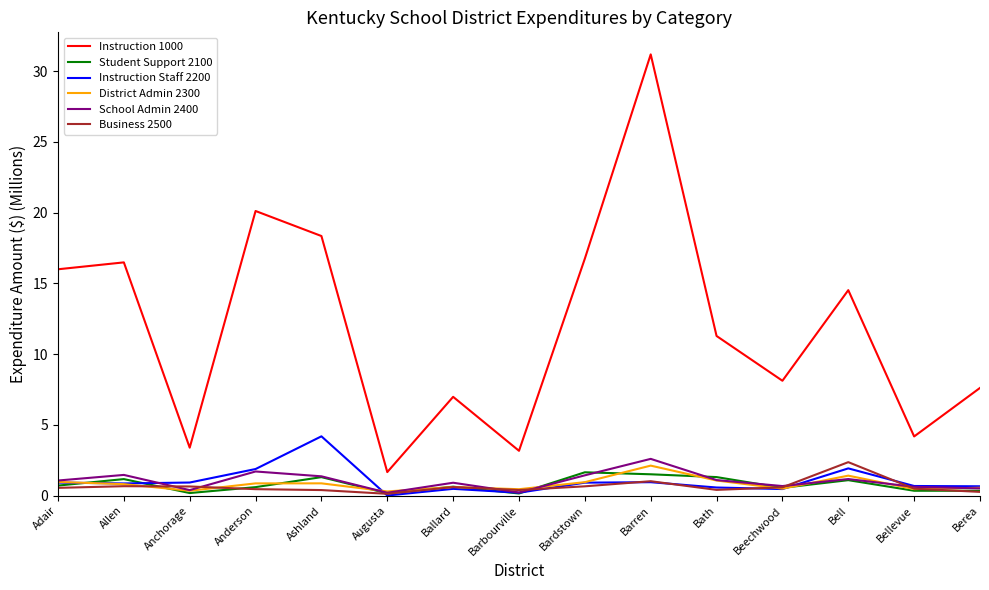

Is the value of Instruction Staff 2200 at Allen greater than the value of School Admin 2400 at Anchorage?

Yes